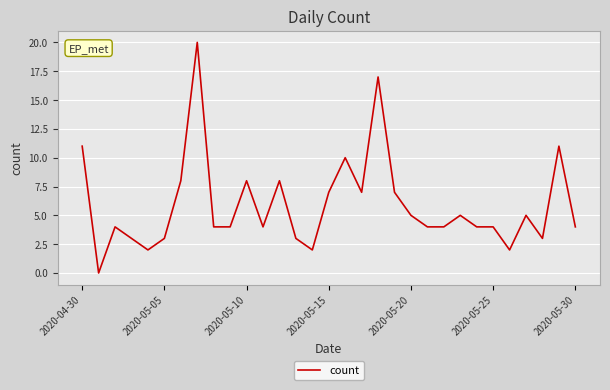

What is the difference between the maximum and minimum values?

20